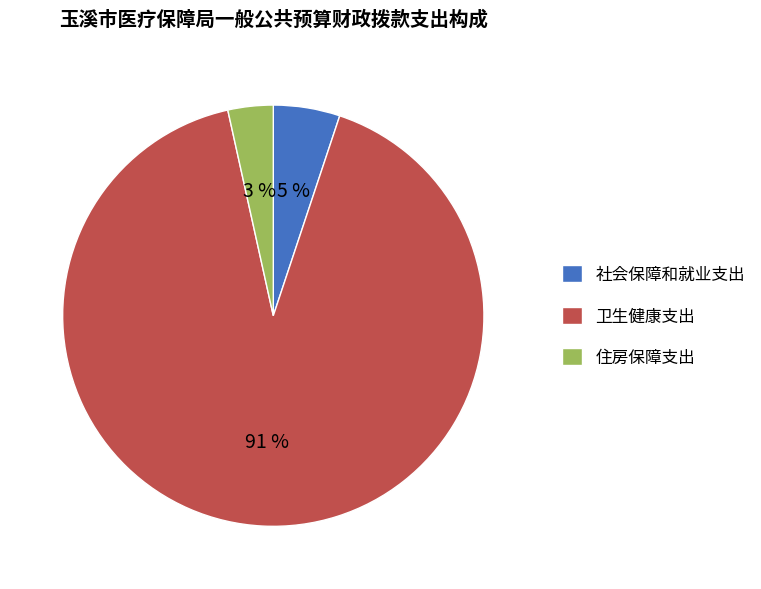

To the nearest percent, what percentage of the pie is 社会保障和就业支出?

5%